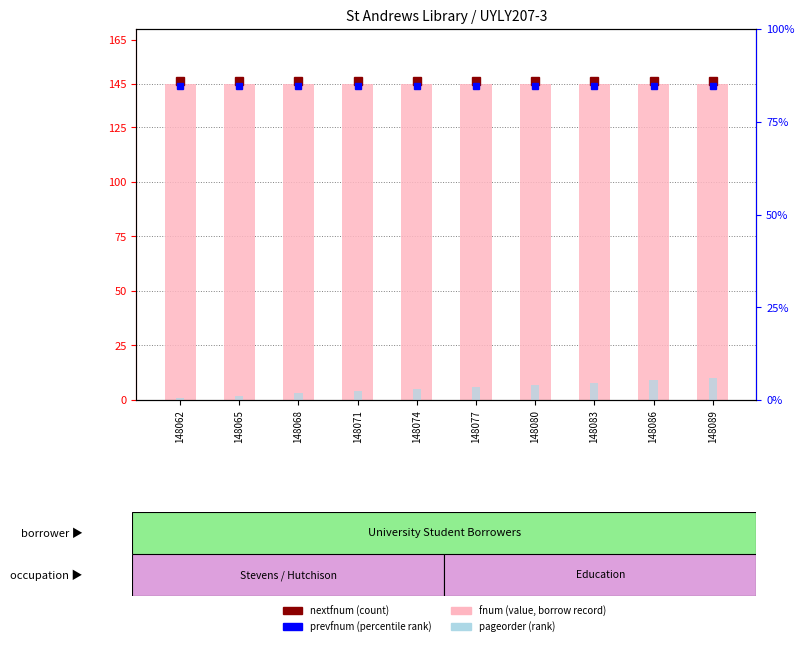

Reading left to right, extract all data points from this chart.

fnum (value): 148062=145	148065=145	148068=145	148071=145	148074=145	148077=145	148080=145	148083=145	148086=145	148089=145
pageorder (rank): 148062=1	148065=2	148068=3	148071=4	148074=5	148077=6	148080=7	148083=8	148086=9	148089=10